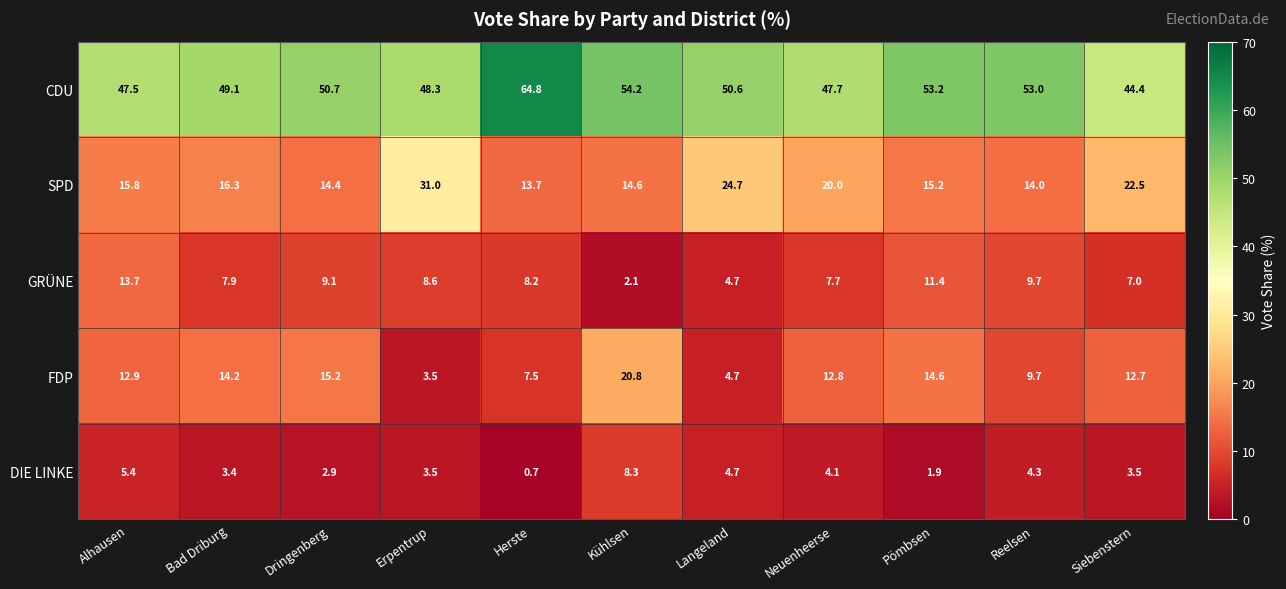

What is the average value of the CDU series?

51.2